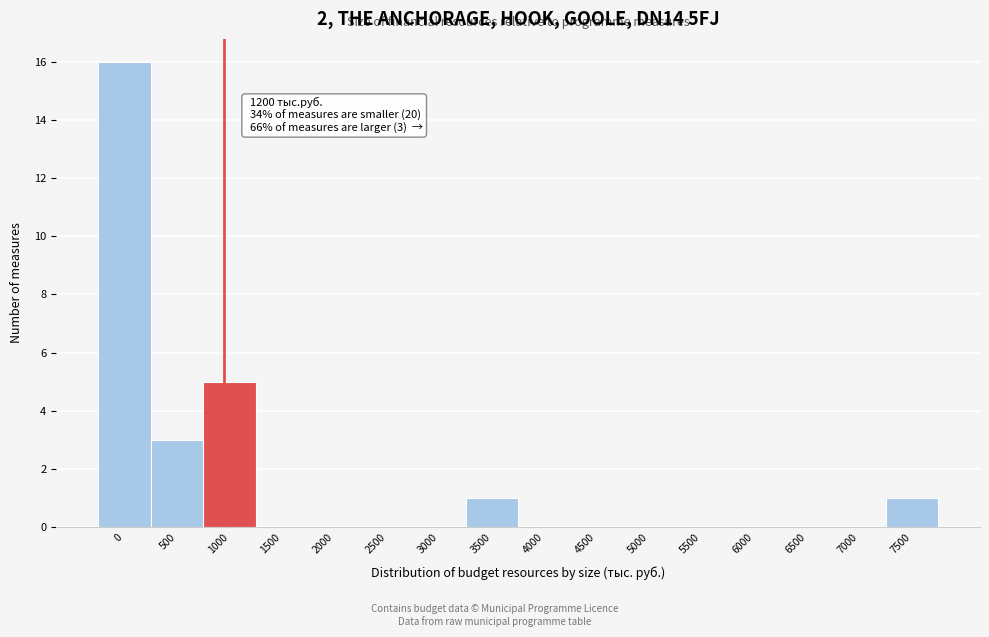

Reading left to right, transcribe all the data shown in this chart.

0=16	500=3	1000=5	1500=0	2000=0	2500=0	3000=0	3500=1	4000=0	4500=0	5000=0	5500=0	6000=0	6500=0	7000=0	7500=1